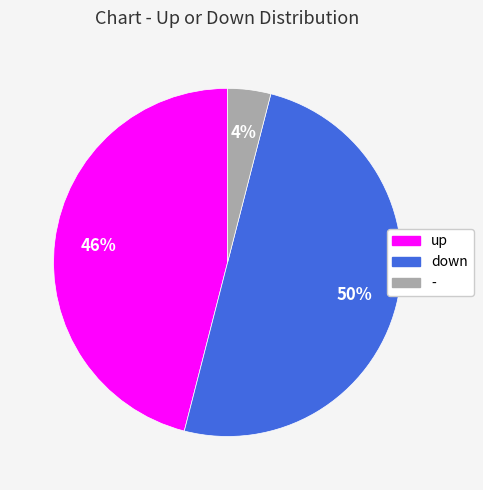

To the nearest percent, what percentage of the pie is -?

4%